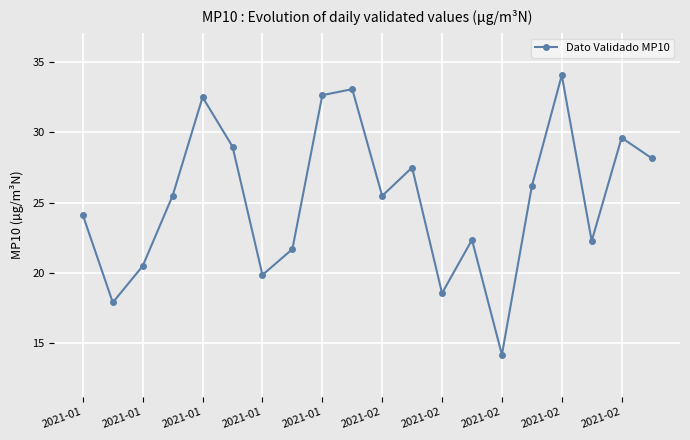

What is the average value?

25.3